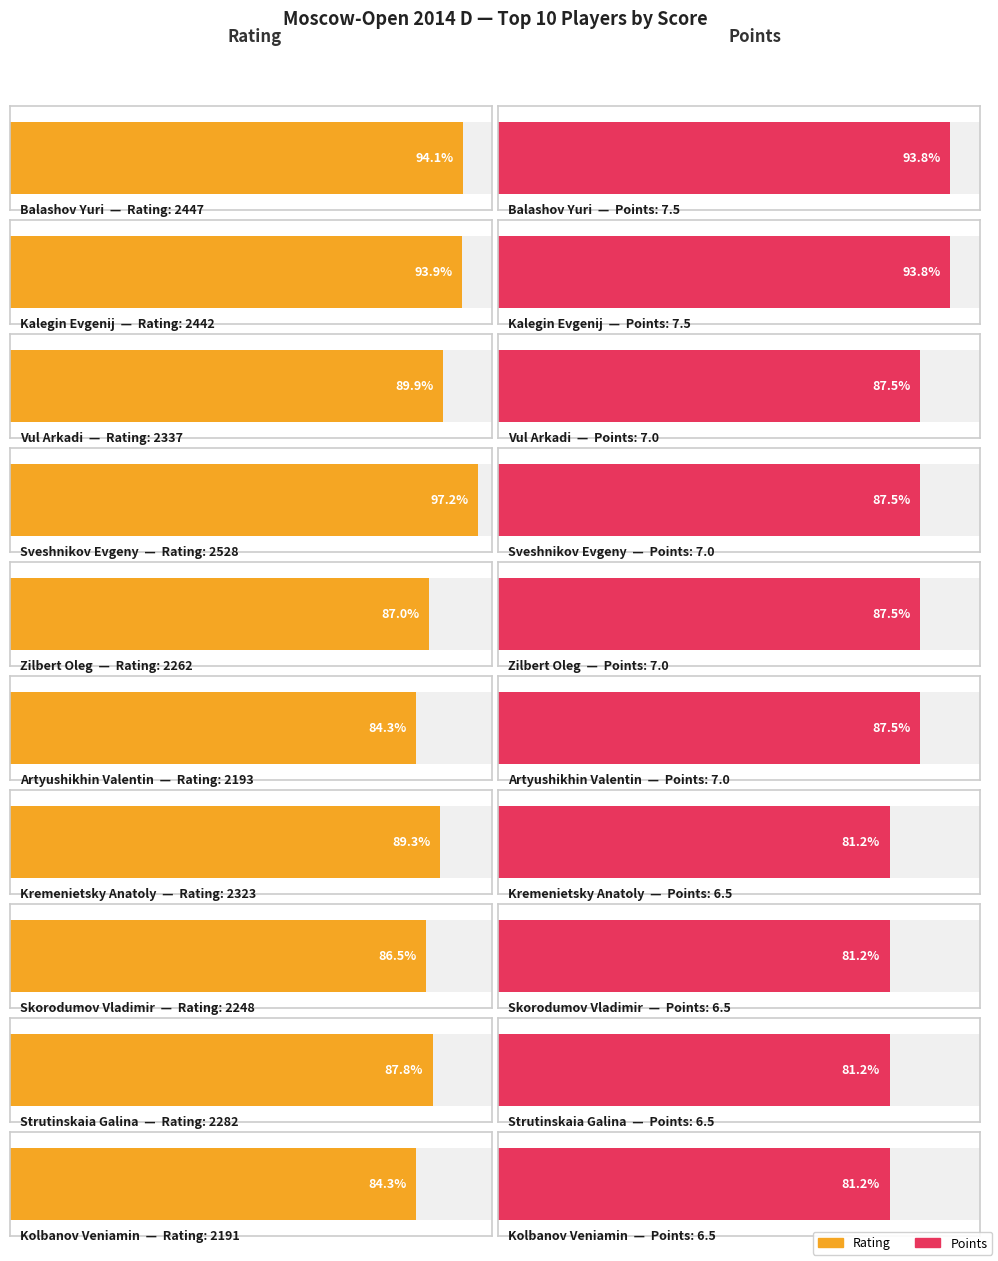

What is the total value across all series at Kalegin Evgenij?

2449.5